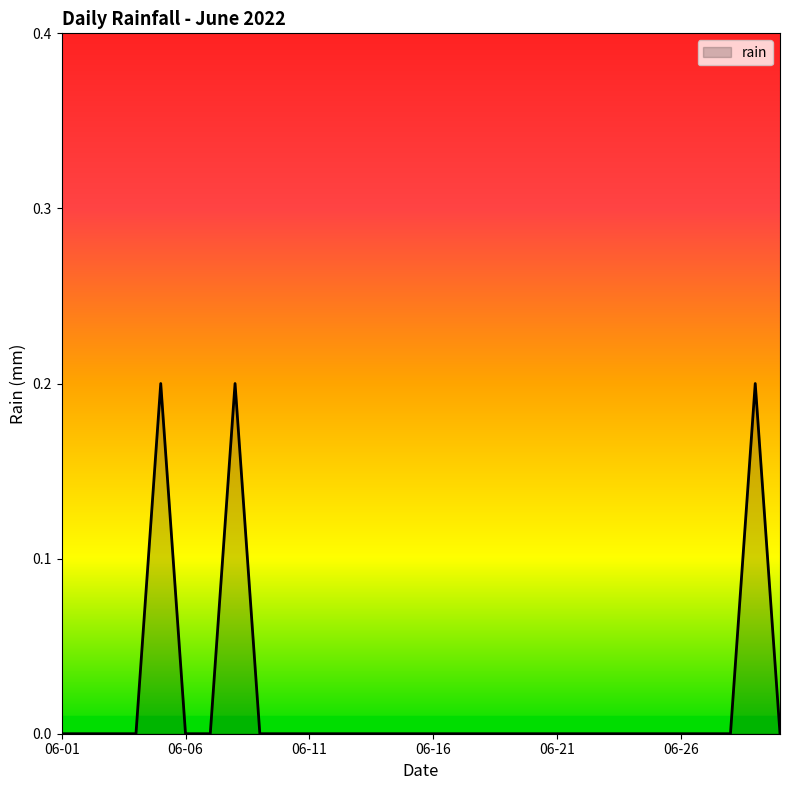

What is the greatest value displayed?

0.2